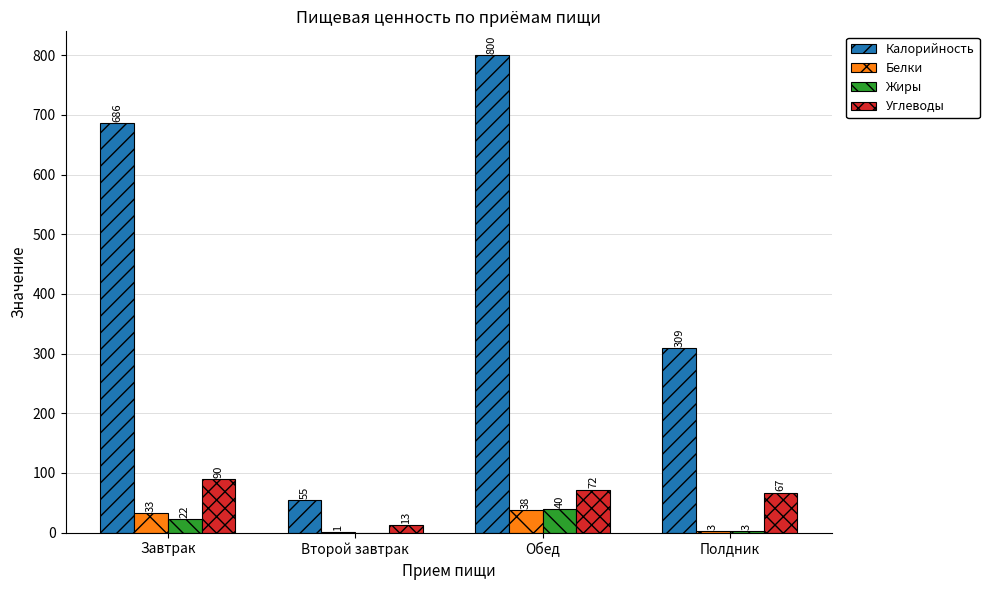

Is the value of Углеводы at Обед greater than the value of Белки at Полдник?

Yes